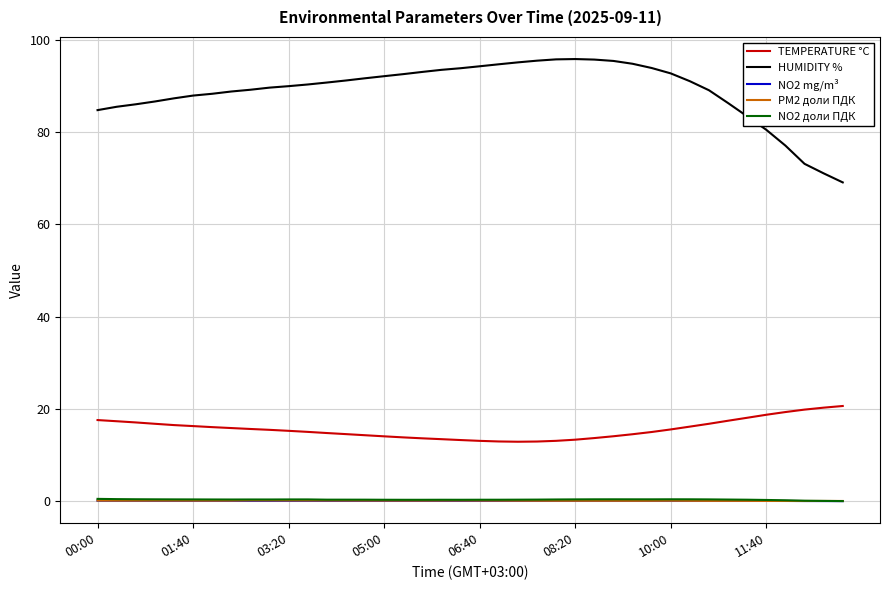

Is this an area chart (filled region under the line)?

No